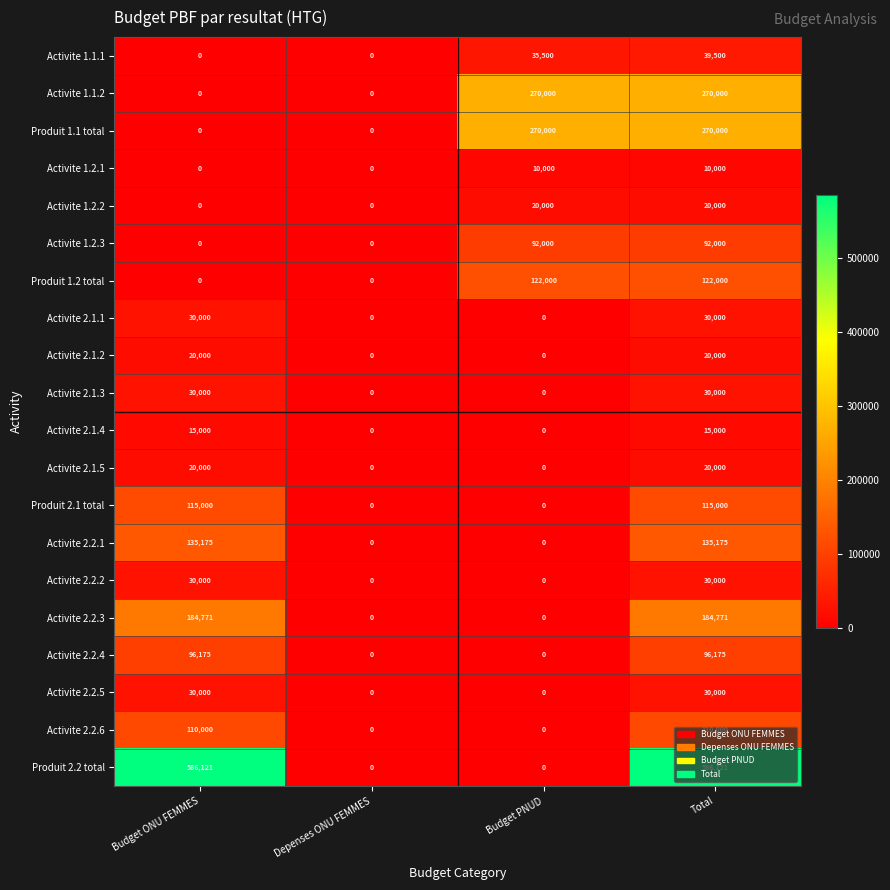

At how many categories does at least one series exceed 198436?

3